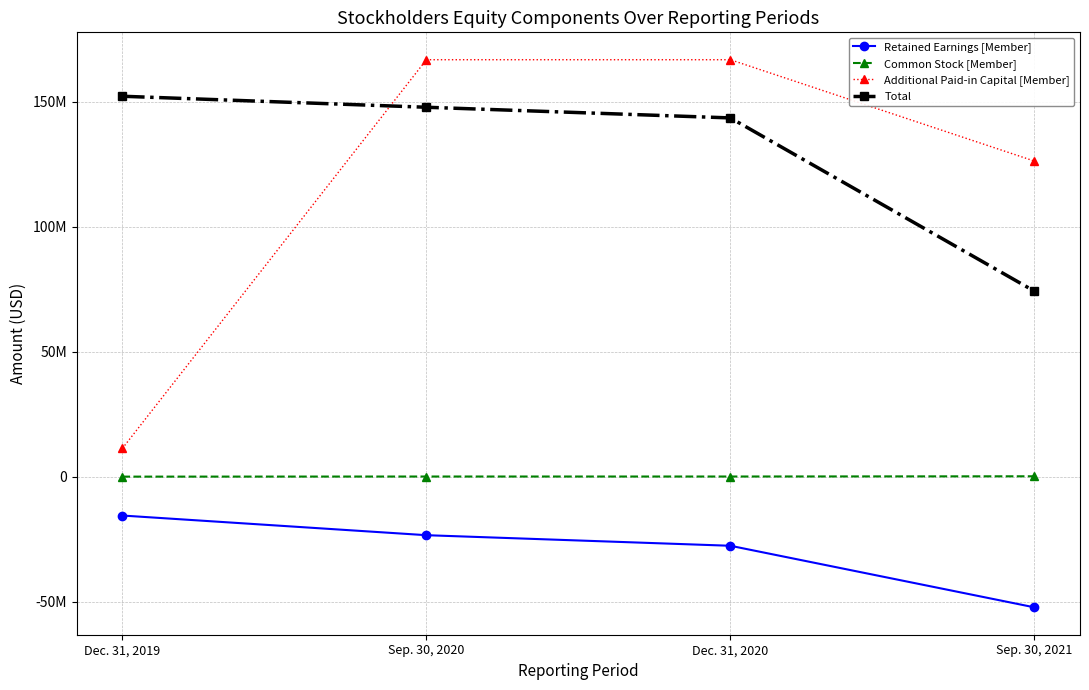

Rank the categories by Total value from highest to lowest.

Dec. 31, 2019, Sep. 30, 2020, Dec. 31, 2020, Sep. 30, 2021